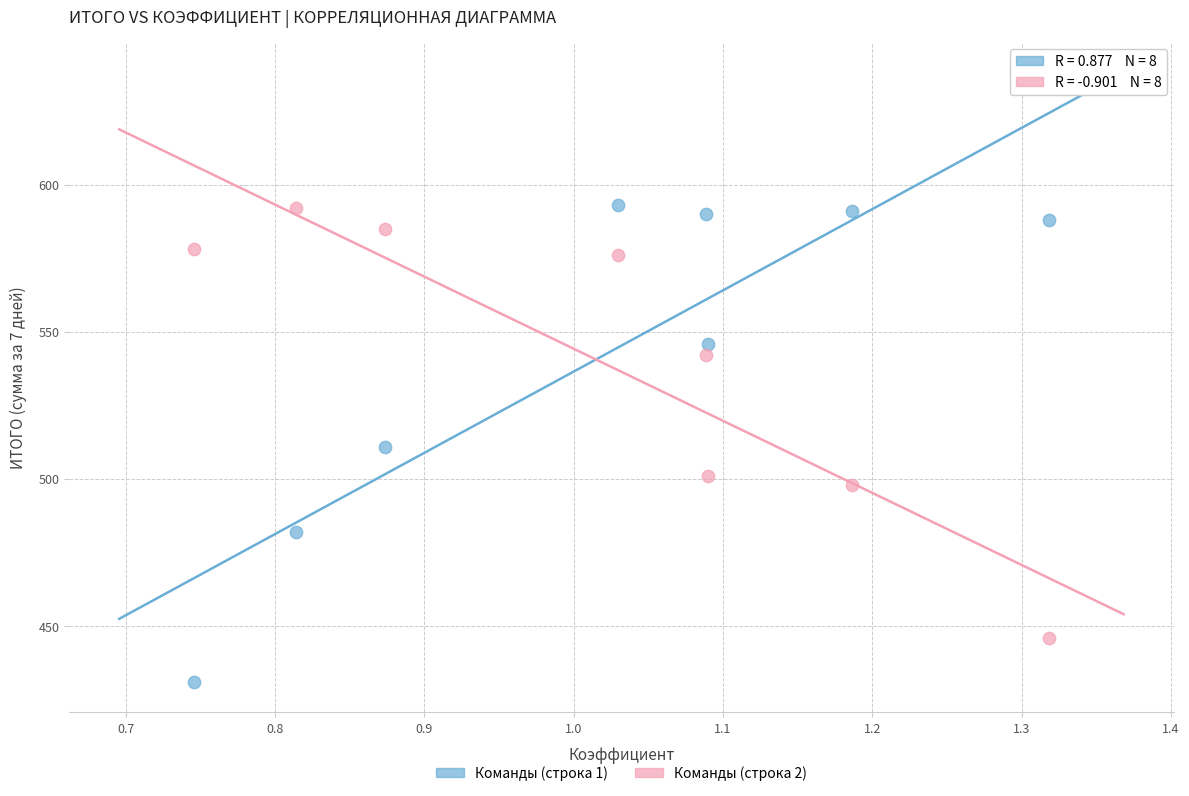

What are all the series names shown in the legend?

Команды (строка 1), Команды (строка 2)